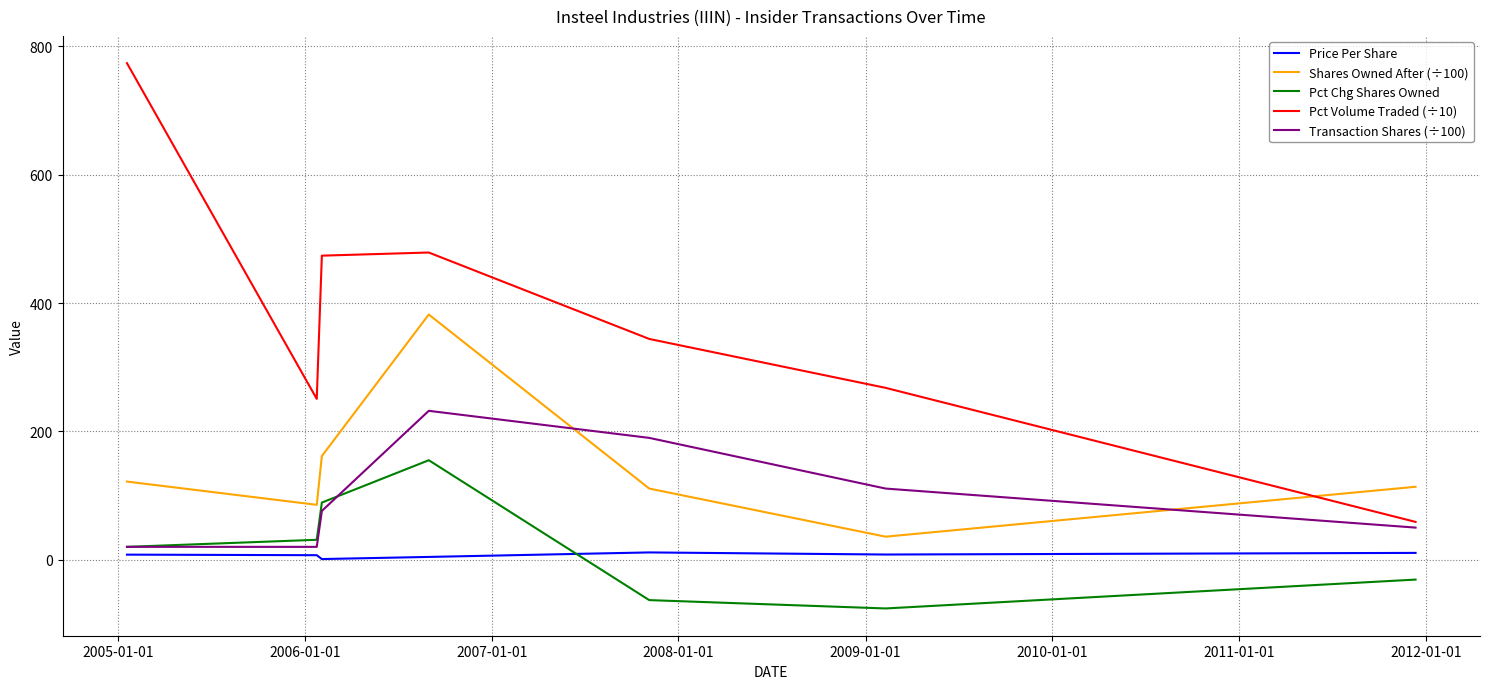

What is the sum of all Price Per Share values?

50.1